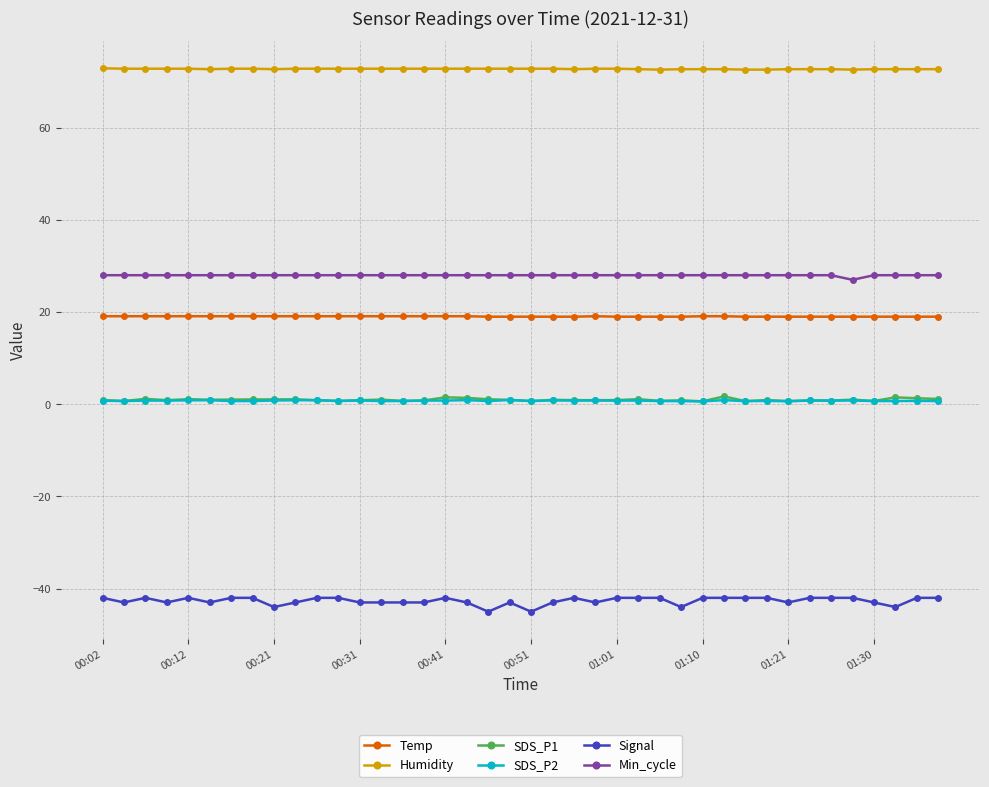

What is the average value of the Min_cycle series?

28.0